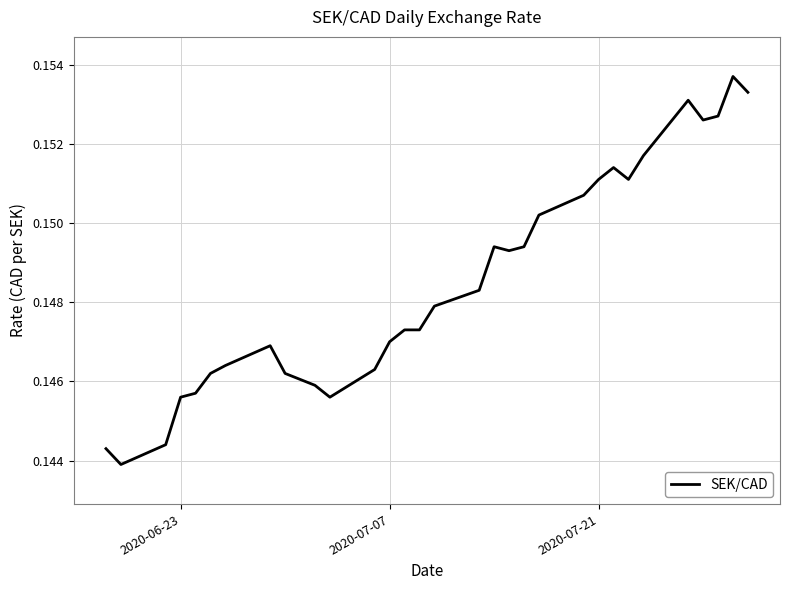

Does the chart display data point markers on the line(s)?

No